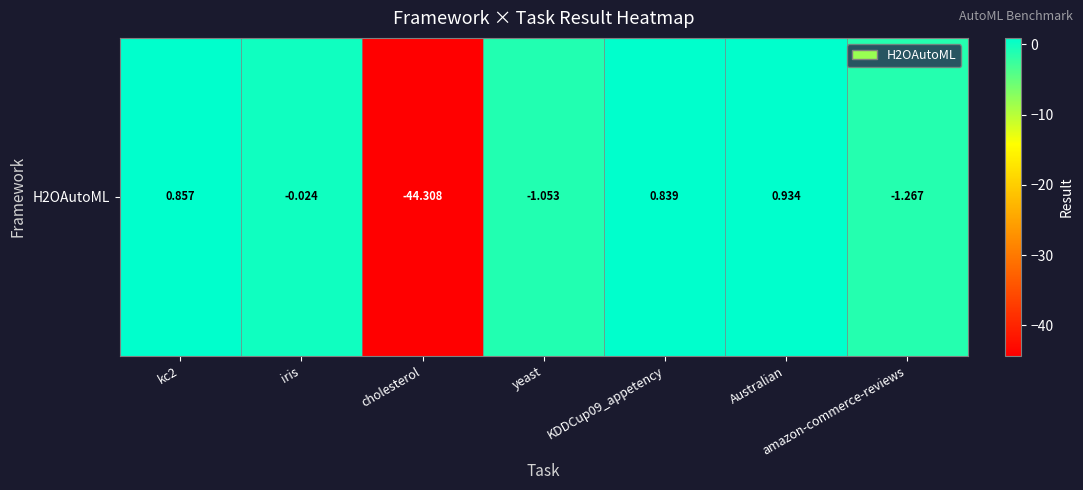

How many data points are above 0?

3